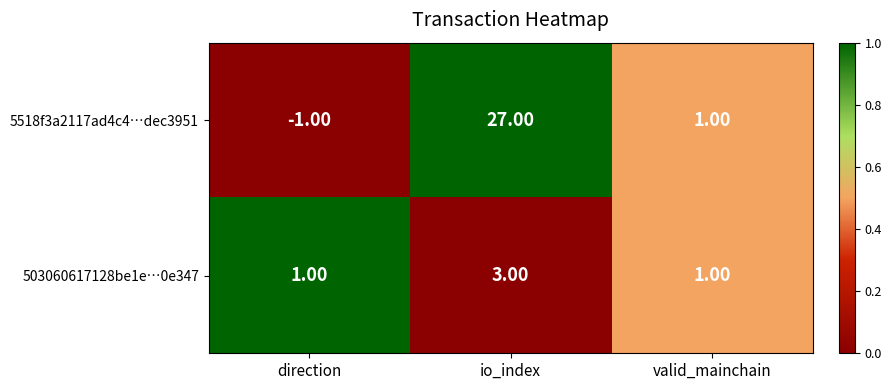

What is the maximum value shown in the chart?

27